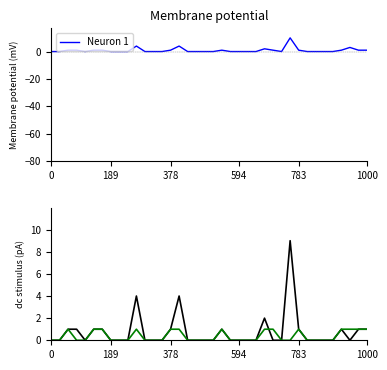

What is the label of the 26th point from the right?

12